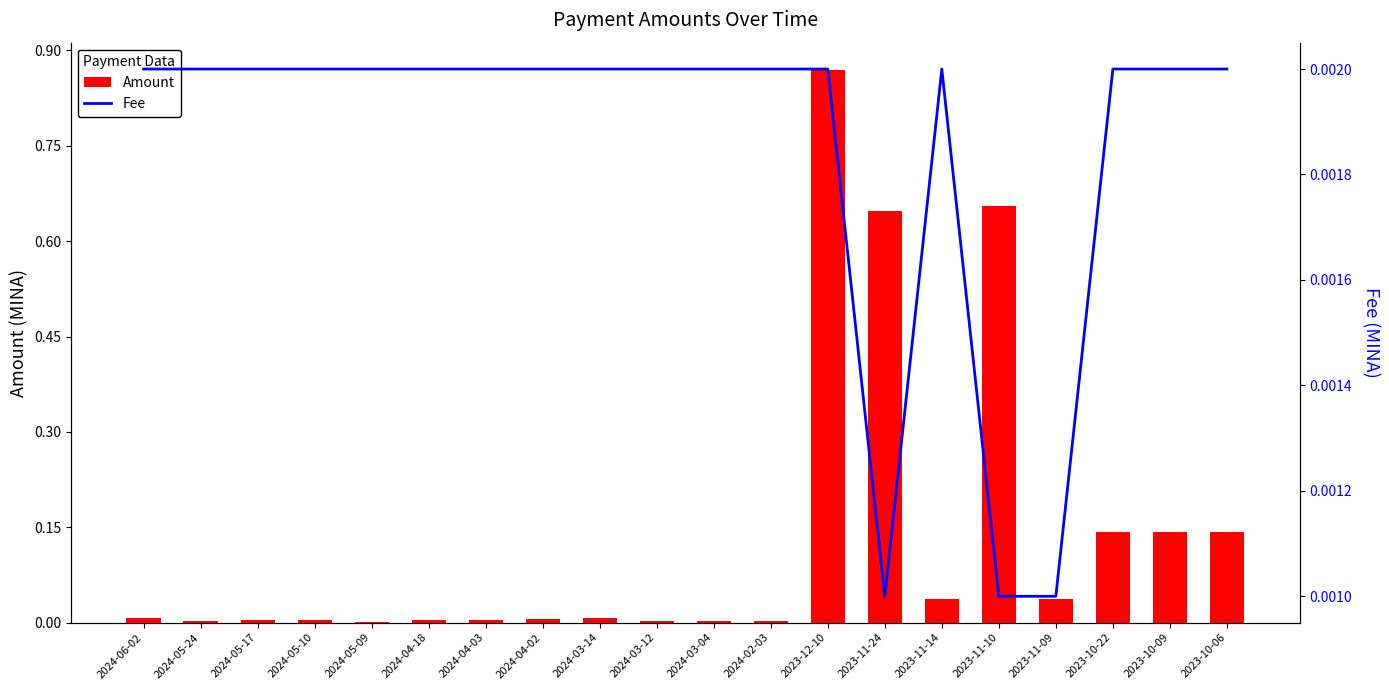

What is the total value across all series at 2023-10-22?

0.1